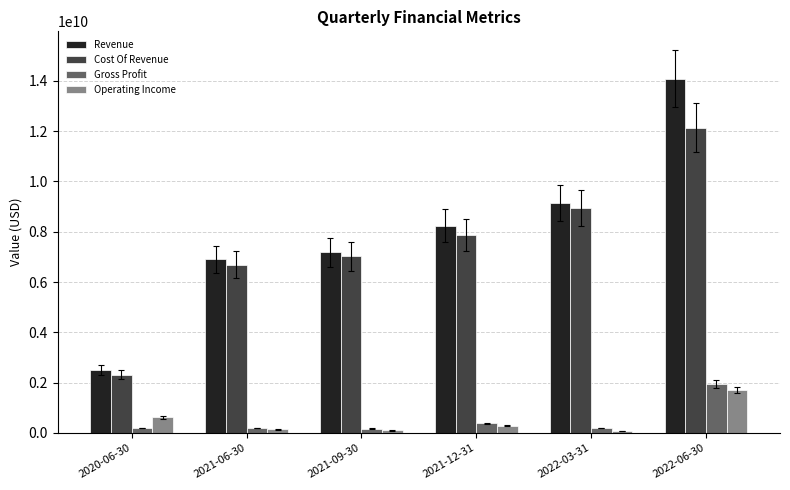

Which label corresponds to the largest value in the chart?

2022-06-30